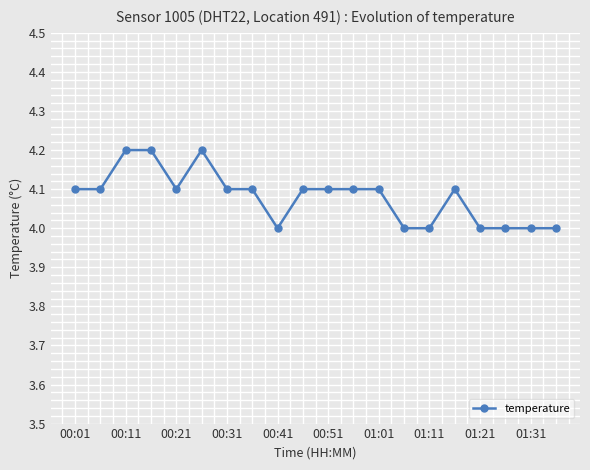

What is the sum of all values?

81.6